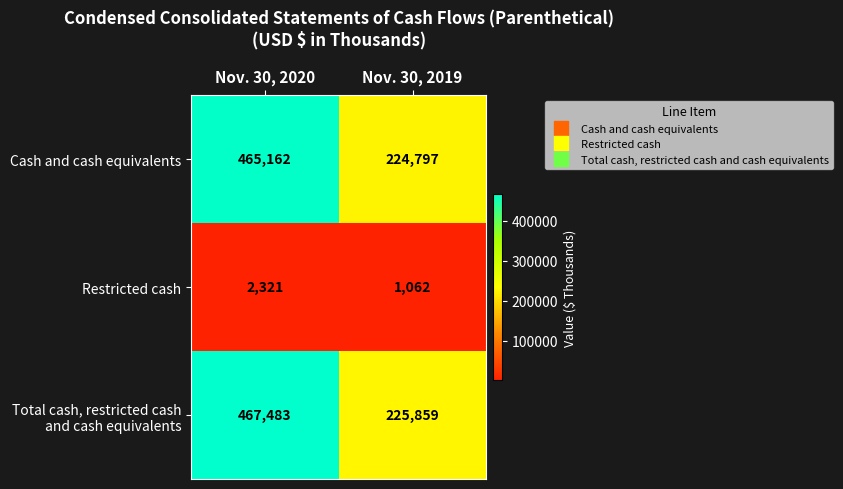

Which label corresponds to the smallest value in the chart?

Nov. 30, 2019